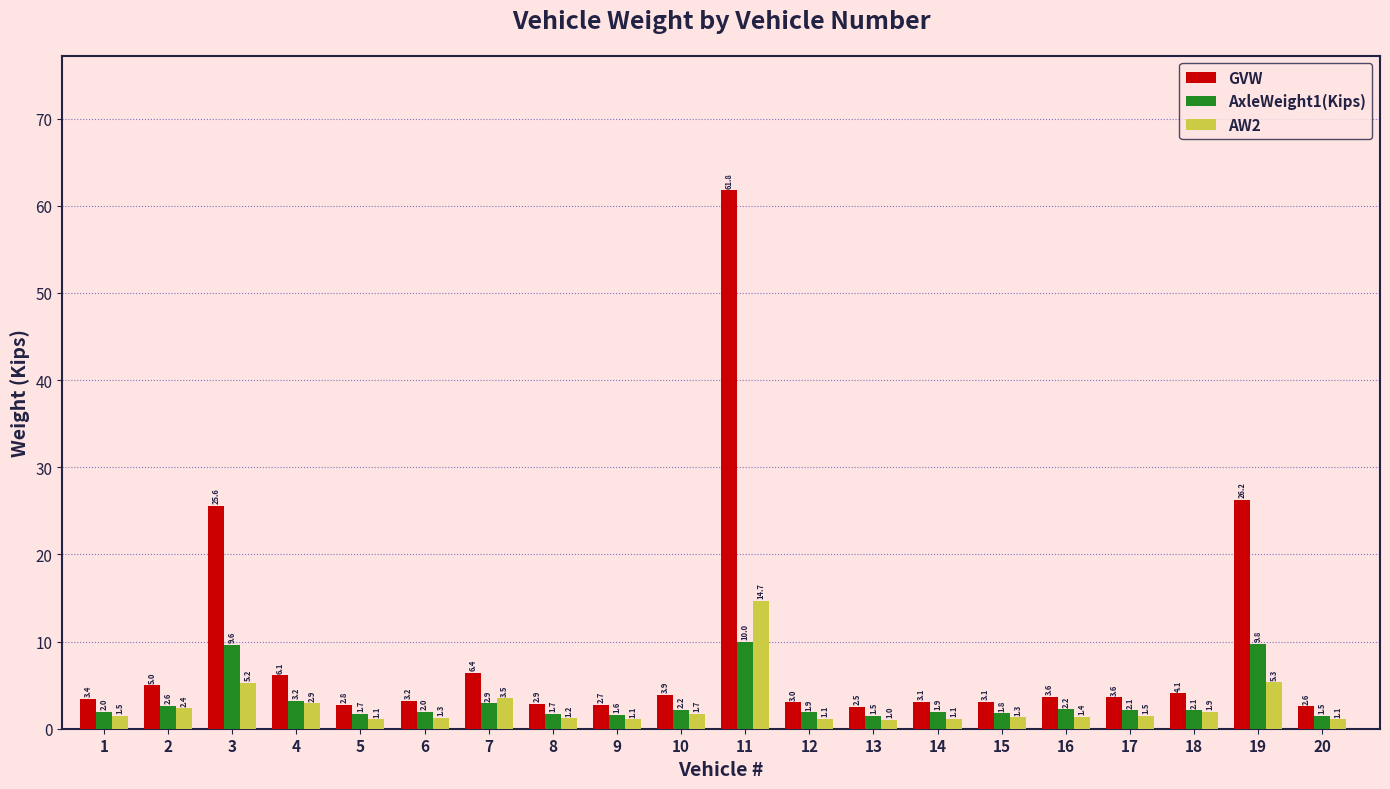

At which category does the chart reach its peak across all series?

11